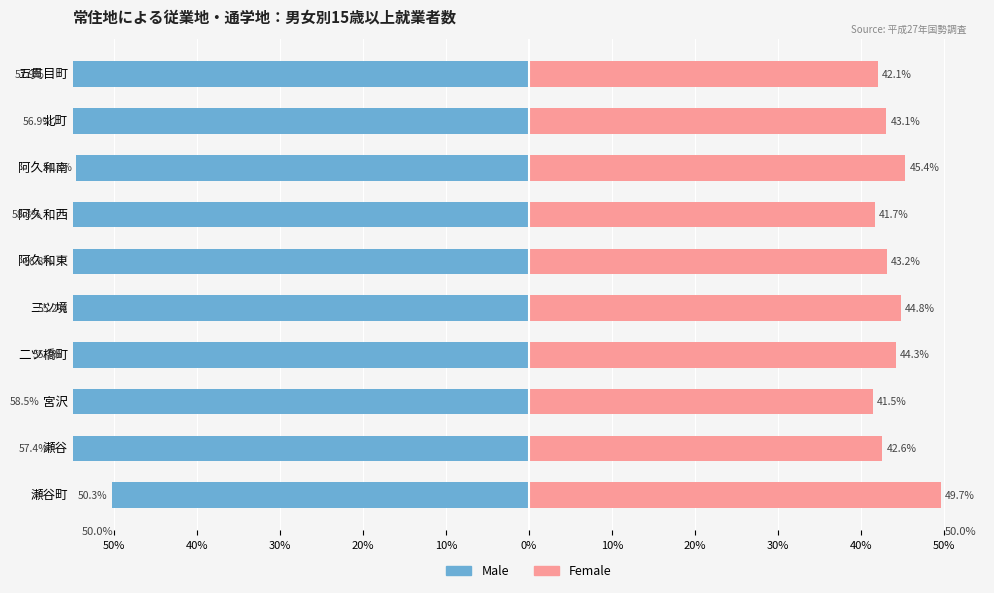

How many categories are shown in the chart?

10